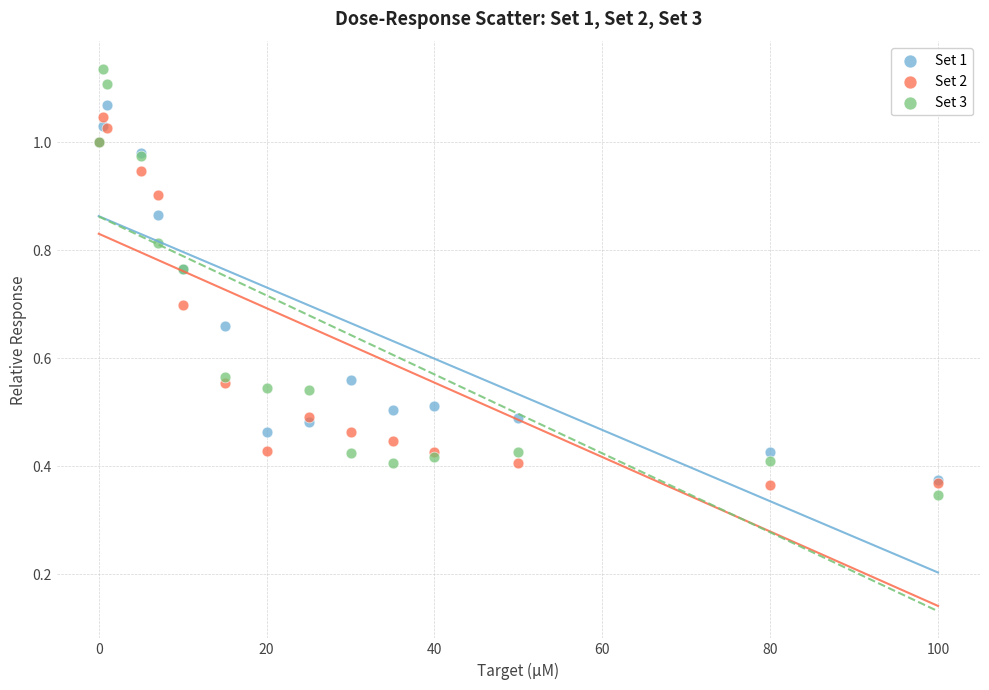

Which series has the widest spread of Y values?

Set 3